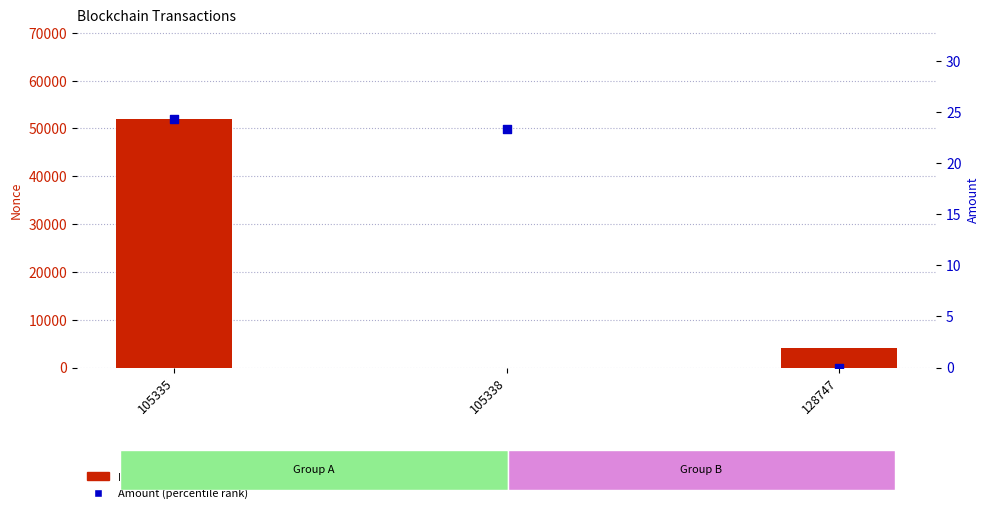

At which category is the sum across all series the highest?

105335